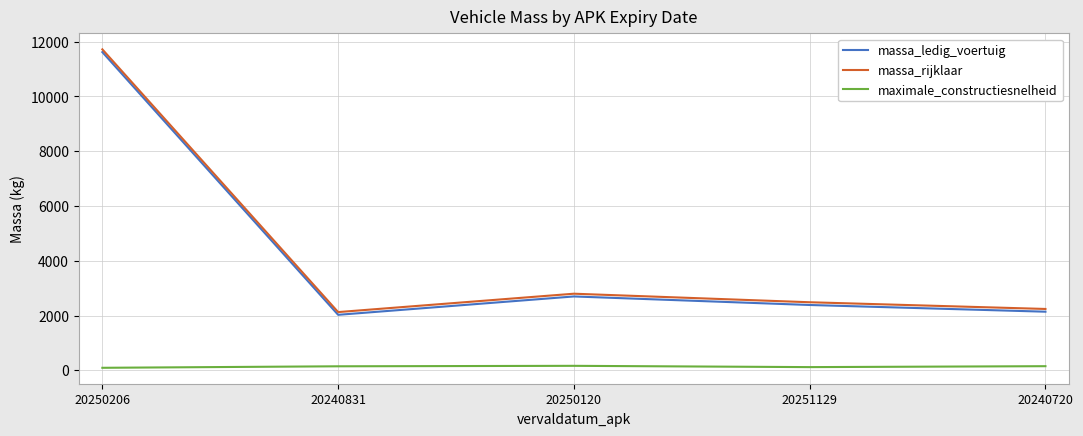

What are all the series names shown in the legend?

massa_ledig_voertuig, massa_rijklaar, maximale_constructiesnelheid